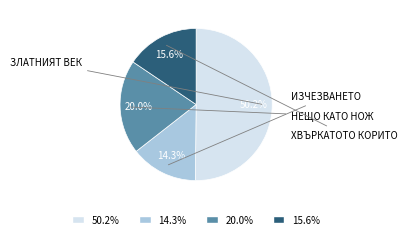

How many segments does this pie chart have?

4